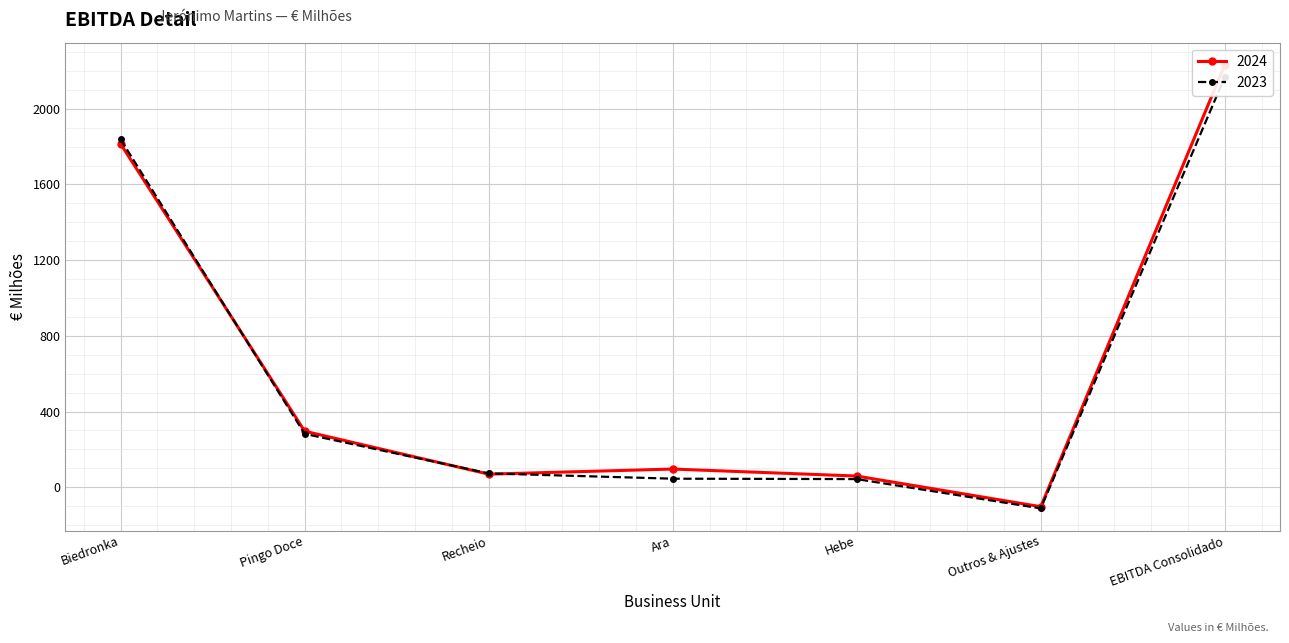

List the series in order of their peak value, highest first.

2024, 2023